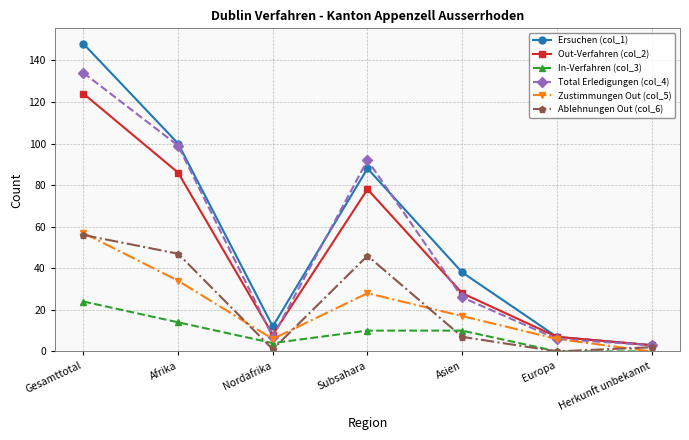

What is the difference between the maximum and minimum values in the In-Verfahren (col_3) series?

24